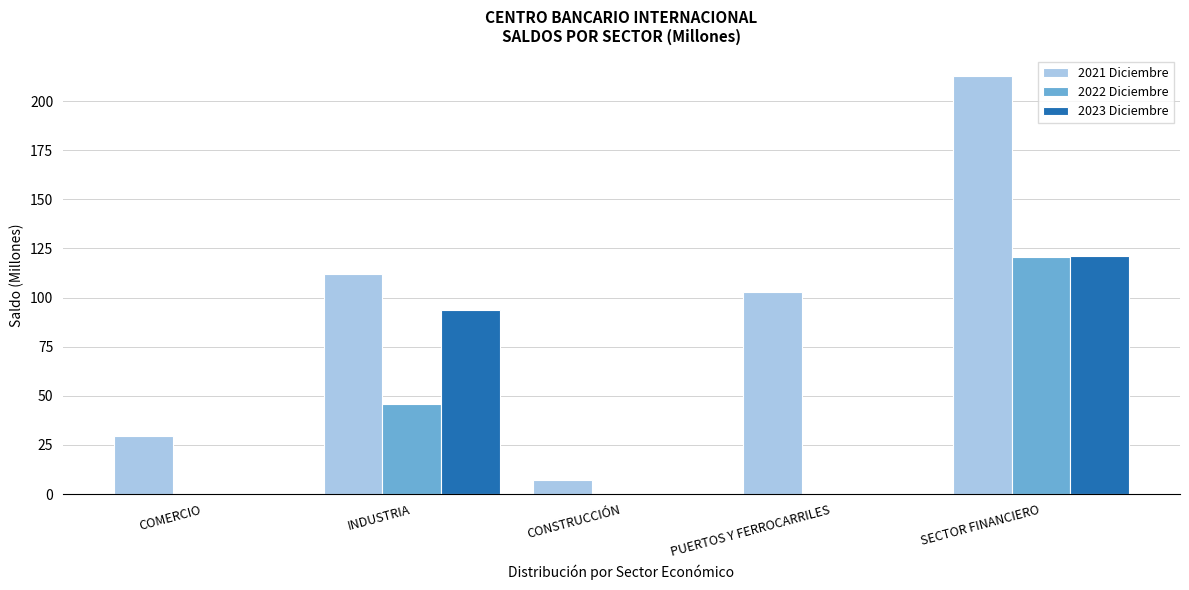

Is it true that 2021 Diciembre equals 111.9 at INDUSTRIA?

True